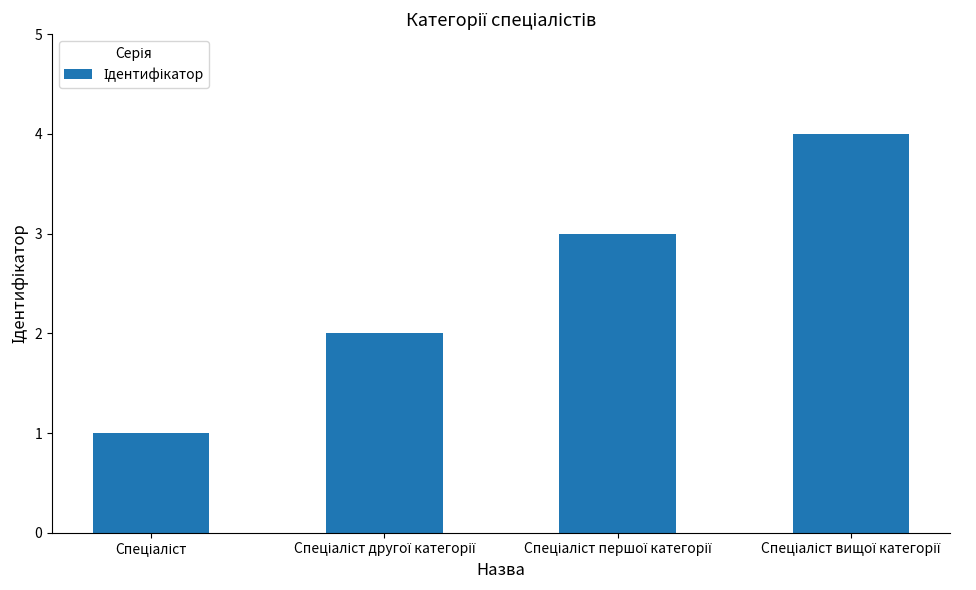

What is the sum of all values?

10